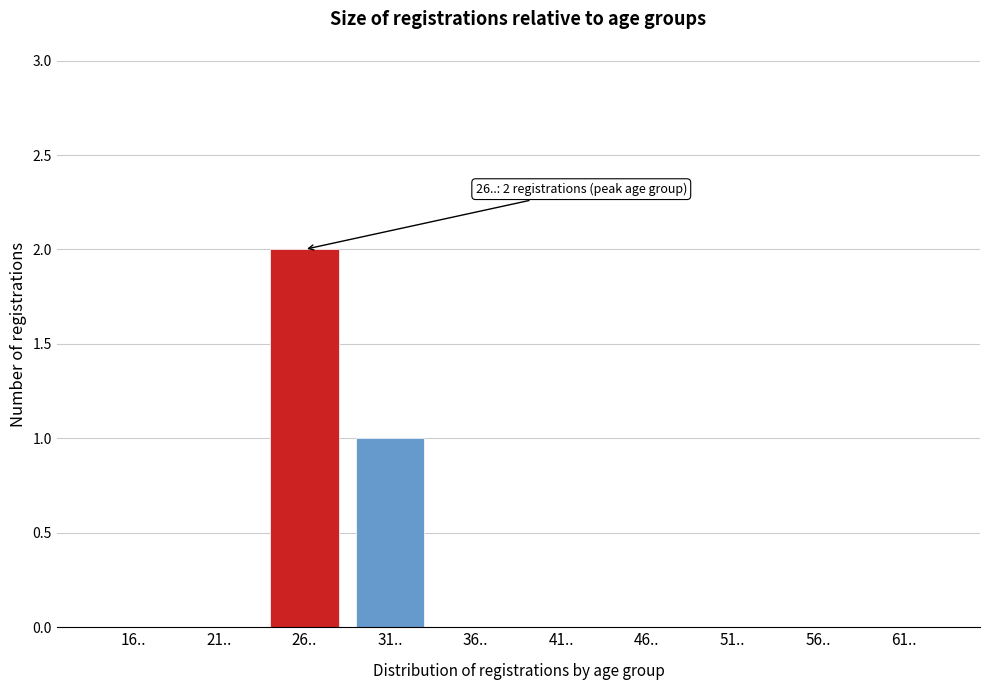

Reading right to left, list all the values displayed in this chart.

61..=0	56..=0	51..=0	46..=0	41..=0	36..=0	31..=1	26..=2	21..=0	16..=0